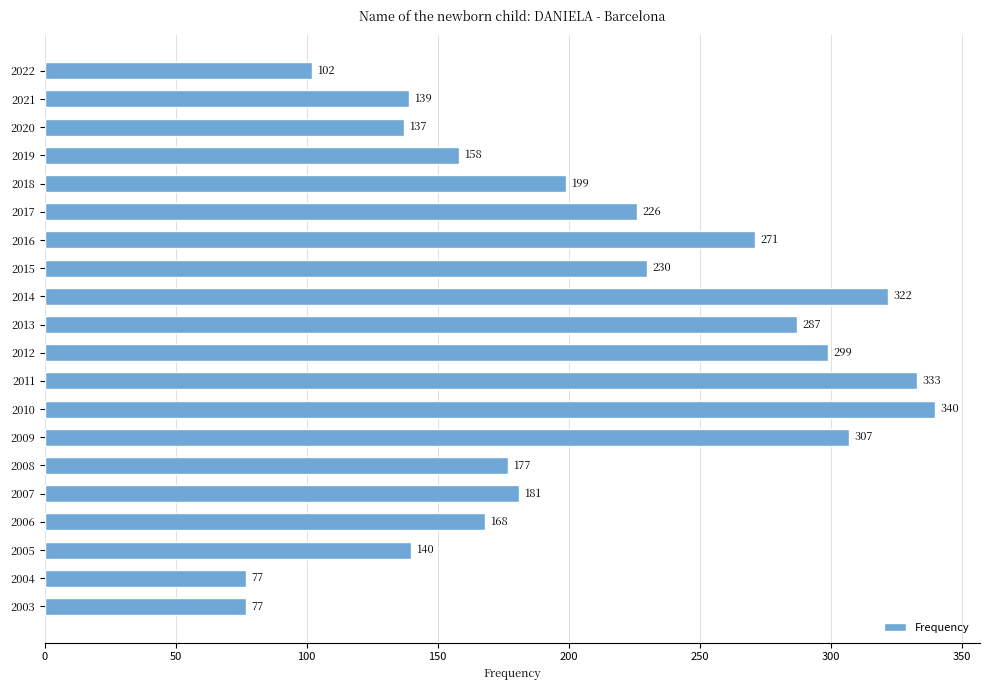

What is the value of the 7th bar from the top?

271